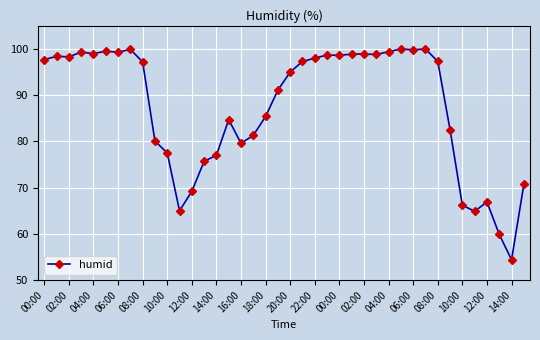

What is the difference between the second highest and second lowest values?

40.1